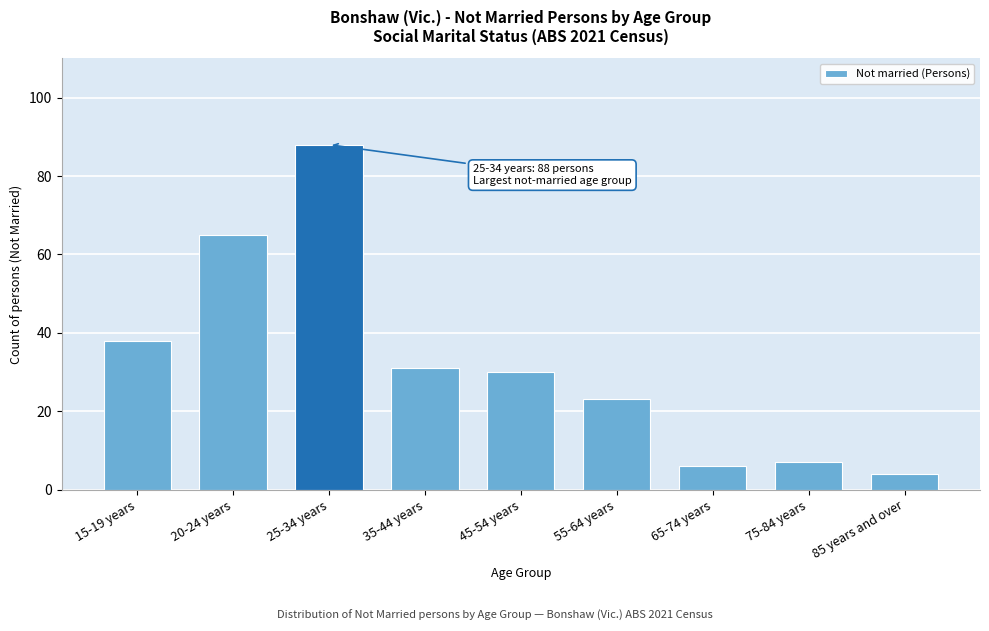

Reading right to left, list all the values displayed in this chart.

85 years and over=4	75-84 years=7	65-74 years=6	55-64 years=23	45-54 years=30	35-44 years=31	25-34 years=88	20-24 years=65	15-19 years=38